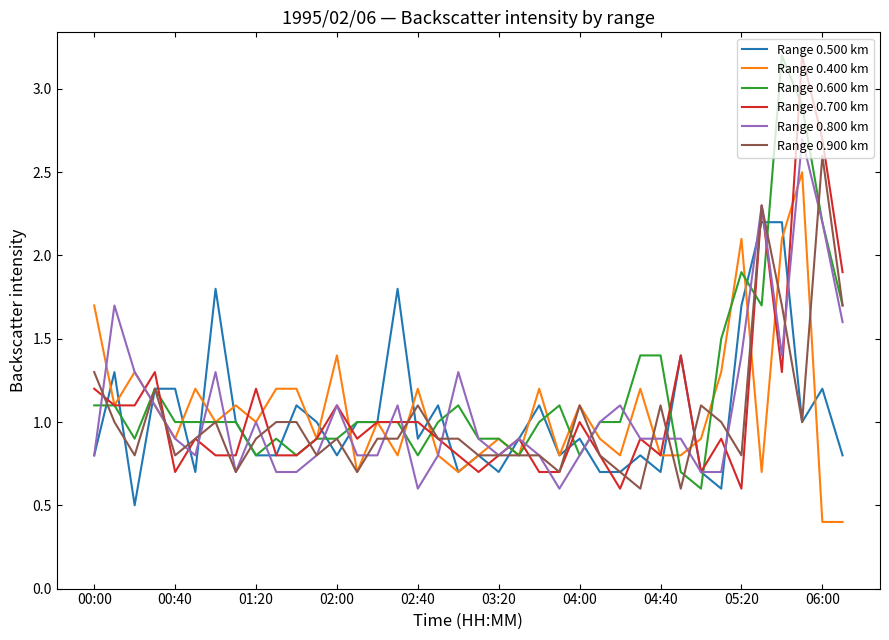

What is the lowest value of the Range 0.700 km series?

0.6